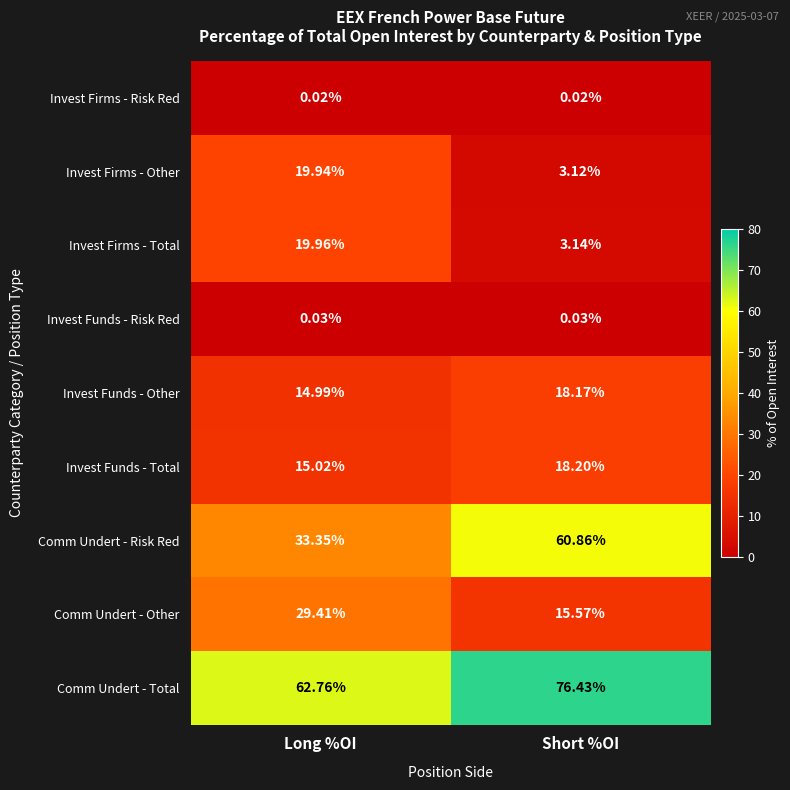

Which series changed the most between Long %OI and Short %OI?

Comm Undert - Risk Red